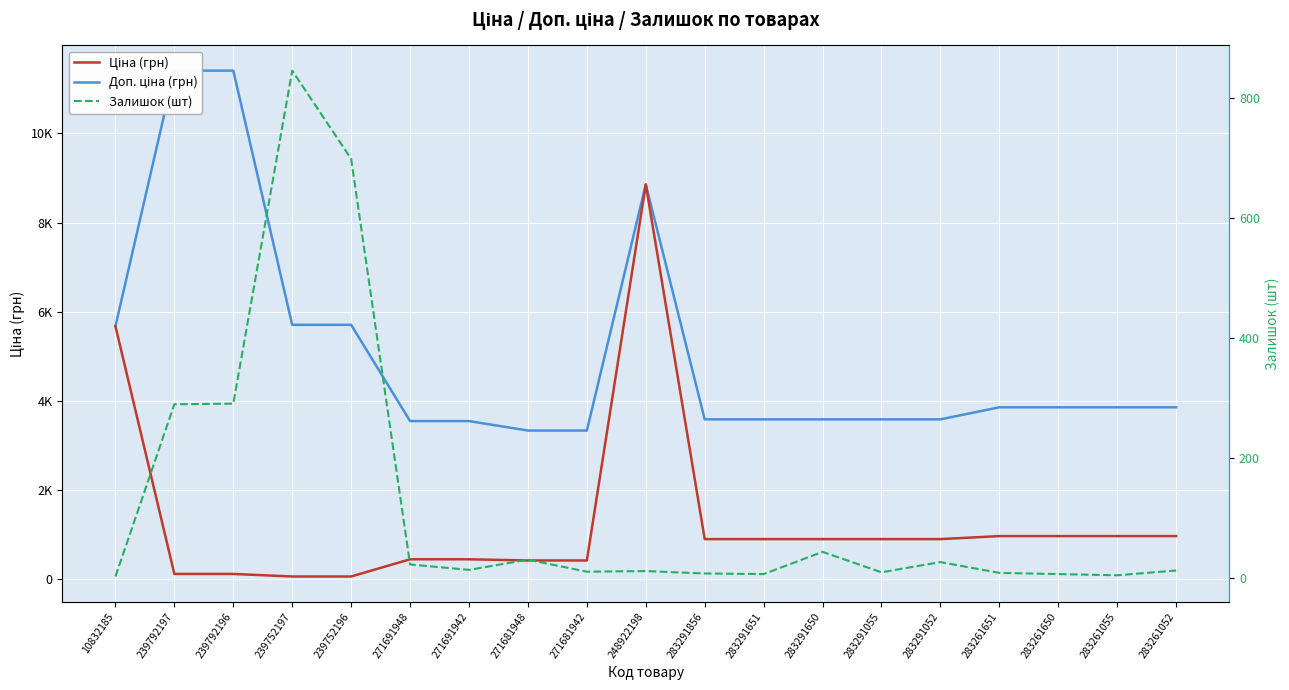

What is the sum of all Доп. ціна (грн) values?

95849.5